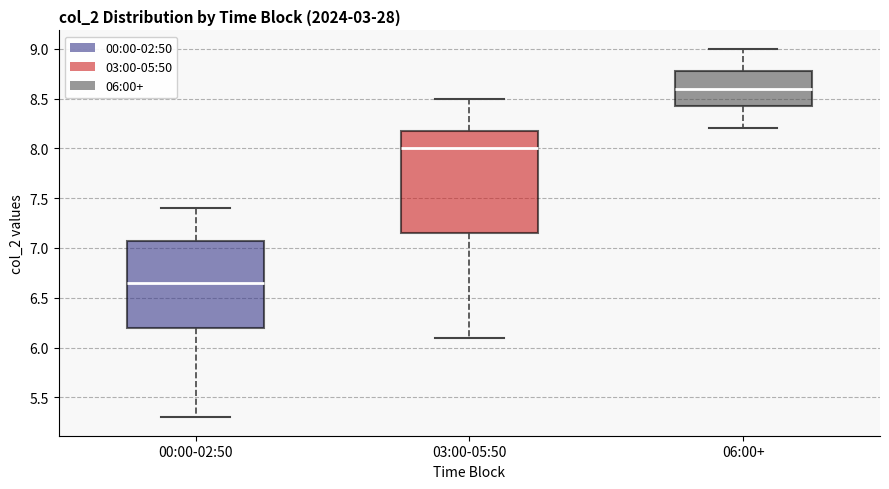

Reading left to right, read every box against the y-axis: the position of its median line, the range the box covers, and the ends of its whiskers. The values are not printed on the chart, so give them approximately, as read against the axis.

00:00-02:50: median 6.65, box 6.20 to 7.10, whiskers 5.30 to 7.40
03:00-05:50: median 8.00, box 7.15 to 8.20, whiskers 6.10 to 8.50
06:00+: median 8.60, box 8.45 to 8.80, whiskers 8.20 to 9.00